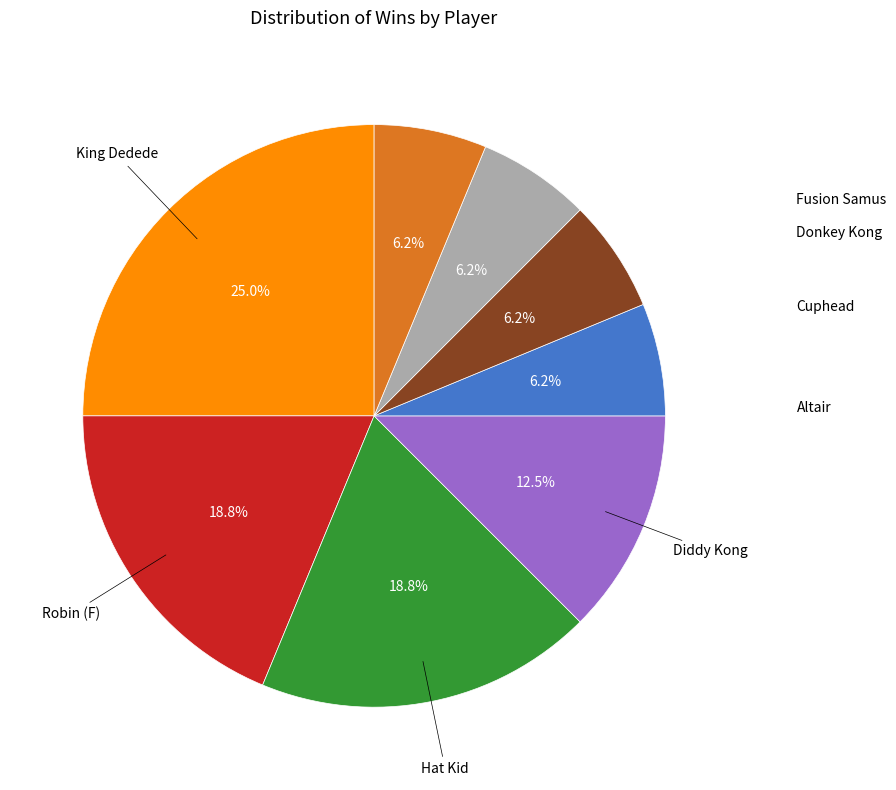

Is there any slice that represents more than half of the pie?

No